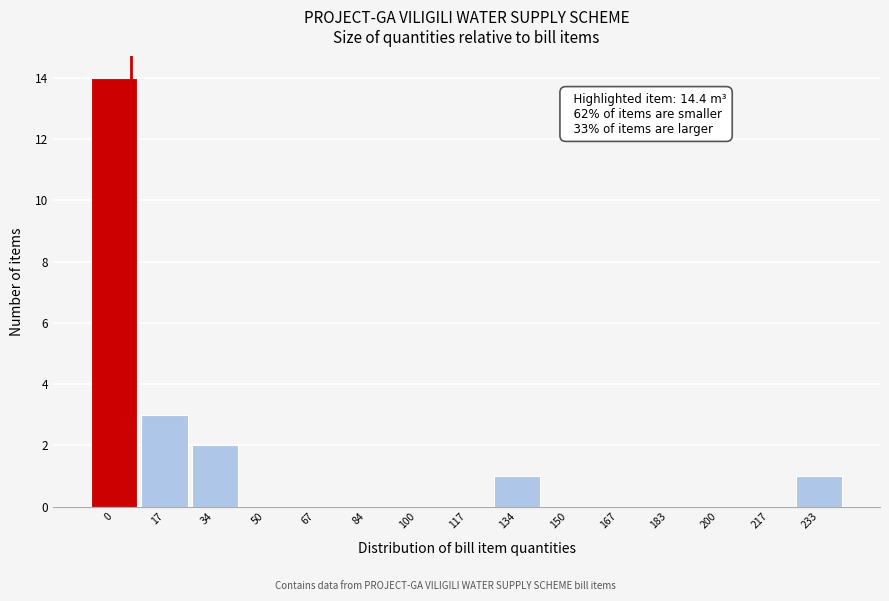

Reading right to left, extract all data points from this chart.

233=1	217=0	200=0	183=0	167=0	150=0	134=1	117=0	100=0	84=0	67=0	50=0	34=2	17=3	0=14